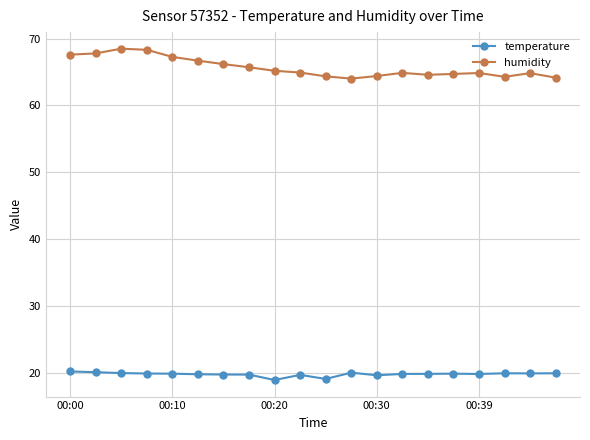

What is the value of the temperature point at the 5th from the left?

19.9